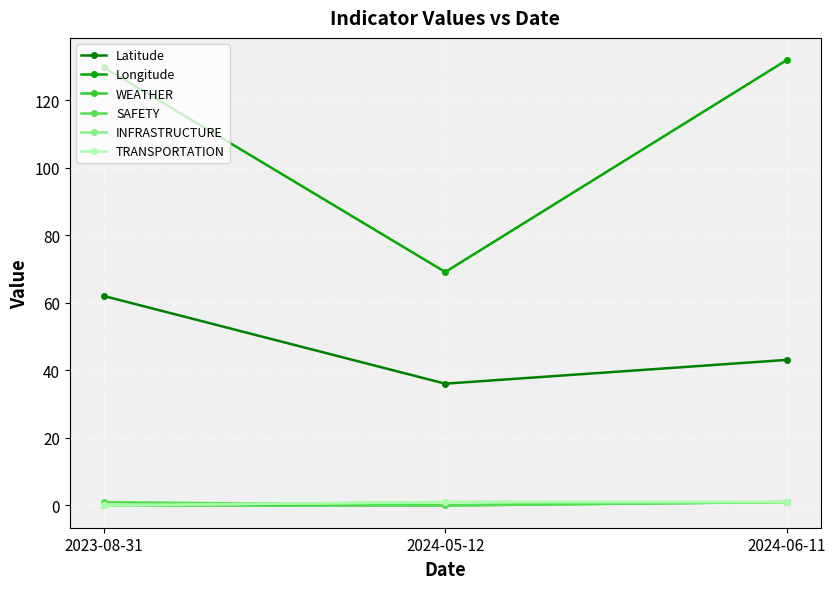

Where does the Longitude series first go above 129?

2023-08-31